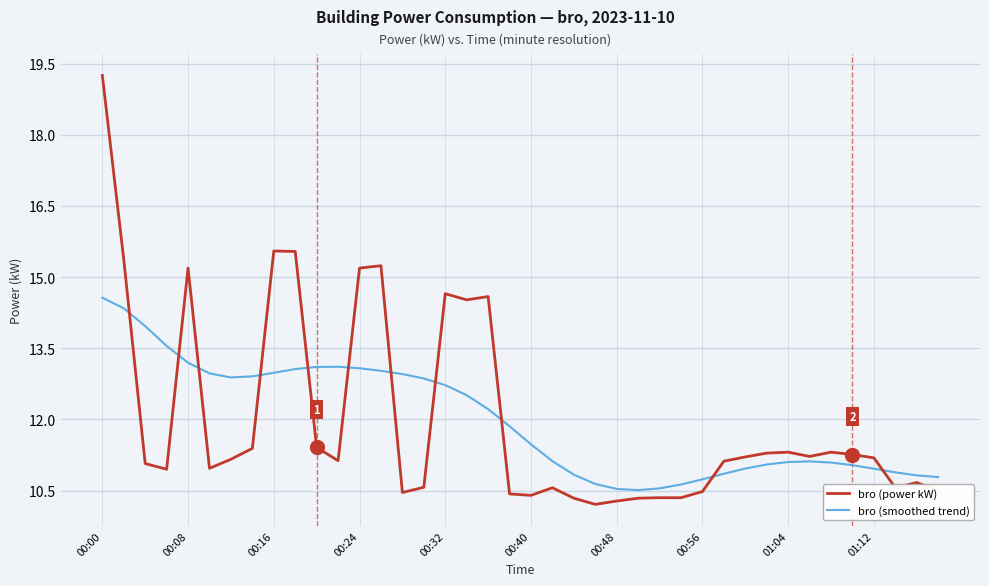

Which series ends up on top after the final intersection of bro (smoothed trend) and bro (power kW)?

bro (smoothed trend)